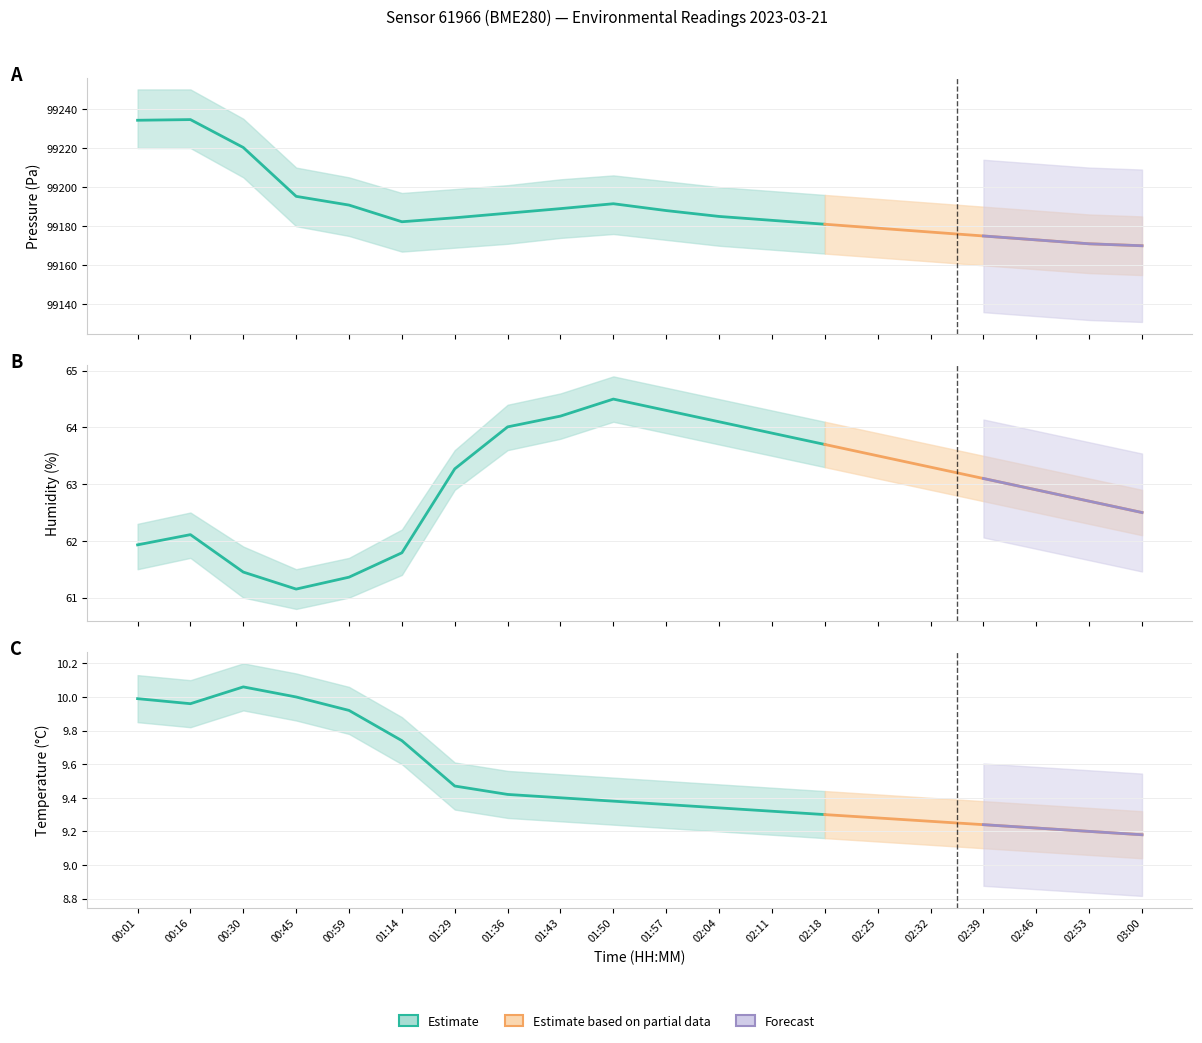

True or false: pressure and humidity intersect in this chart.

False